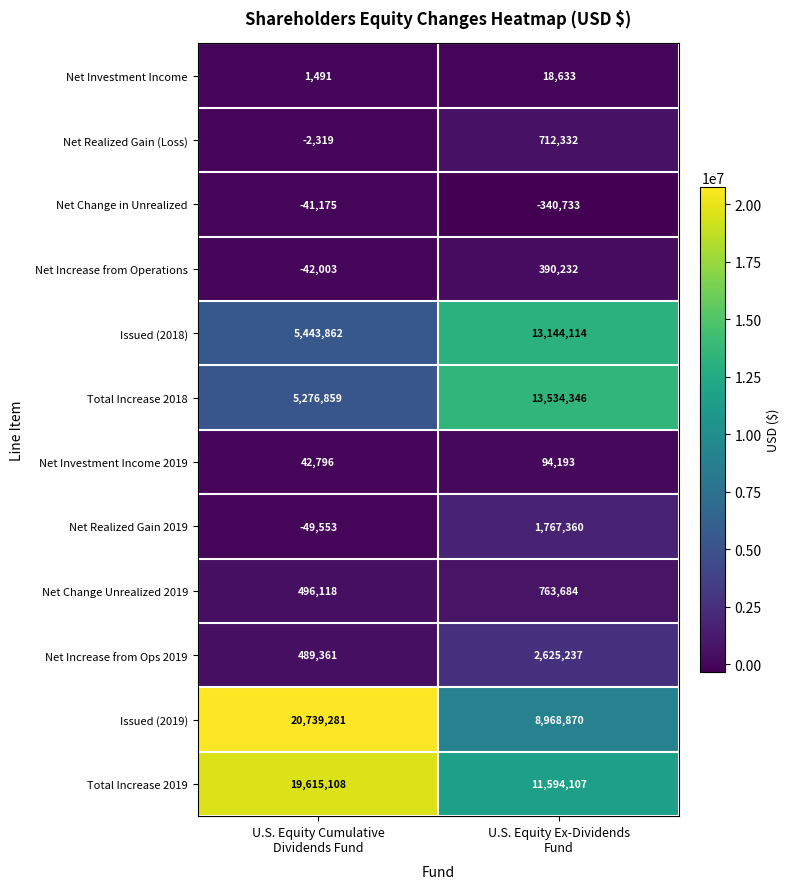

Reading right to left, what are all the values shown in this chart?

Net Investment Income: 18633	1491
Net Realized Gain (Loss): 712332	-2319
Net Change in Unrealized: -340733	-41175
Net Increase from Operations: 390232	-42003
Issued (2018): 13144114	5443862
Total Increase 2018: 13534346	5276859
Net Investment Income 2019: 94193	42796
Net Realized Gain 2019: 1767360	-49553
Net Change Unrealized 2019: 763684	496118
Net Increase from Ops 2019: 2625237	489361
Issued (2019): 8968870	20739281
Total Increase 2019: 11594107	19615108